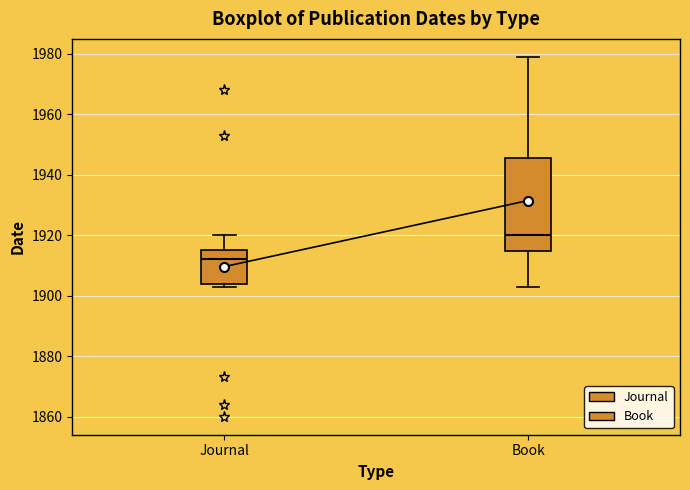

Reading left to right, read every box against the y-axis: the position of its median line, the range the box covers, and the ends of its whiskers. The values are not printed on the chart, so give them approximately, as read against the axis.

Journal: median 1912, box 1904 to 1916, whiskers 1904 (just below the box's lower edge) to 1920
Book: median 1920, box 1914 to 1946, whiskers 1904 to 1980